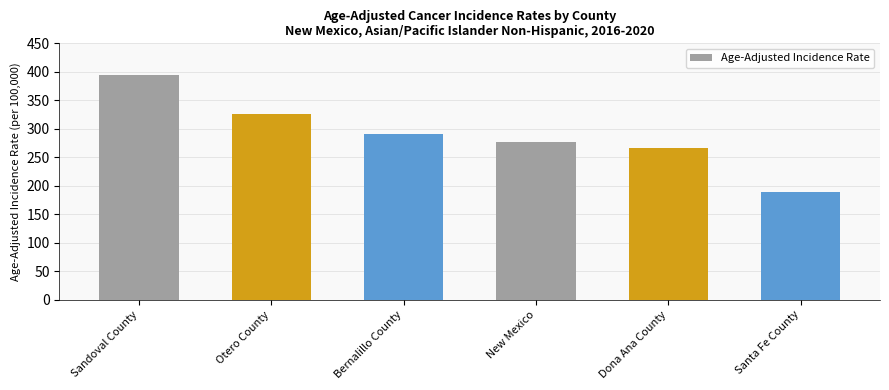

Count the number of data series in this chart.

1